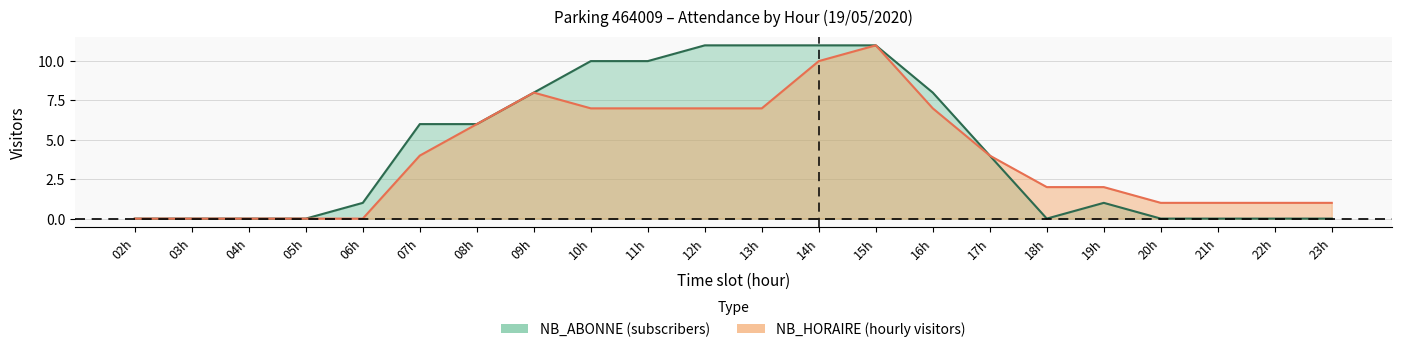

True or false: NB_ABONNE and NB_HORAIRE cross at least once.

False